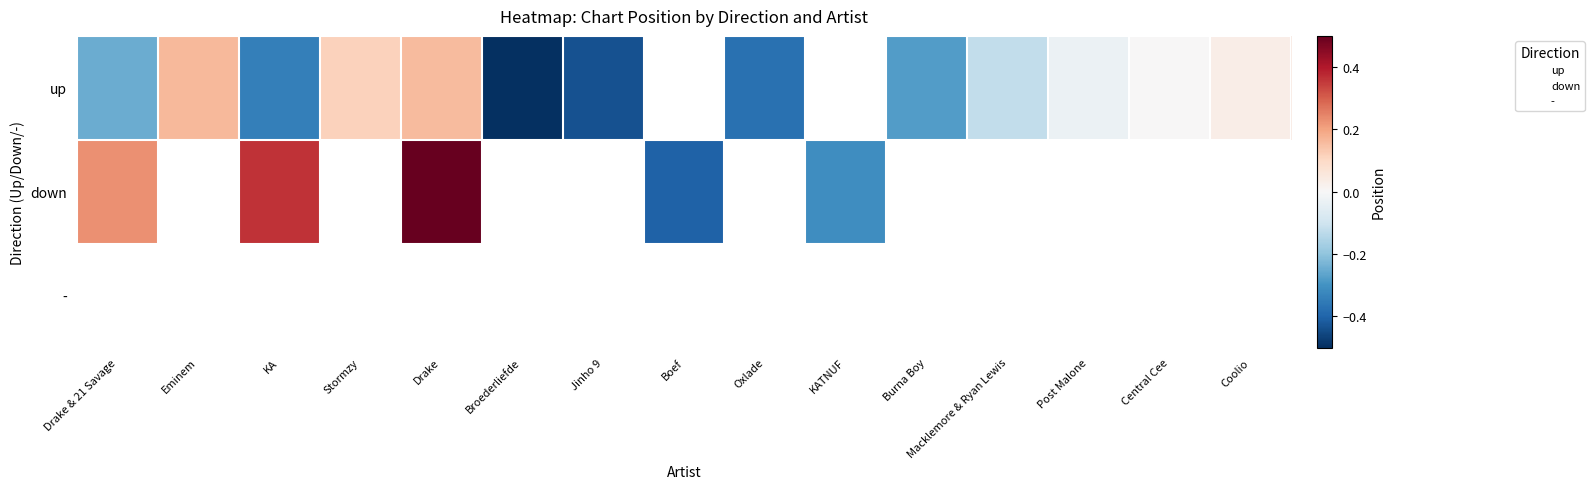

What is the highest value of the up series?

0.2